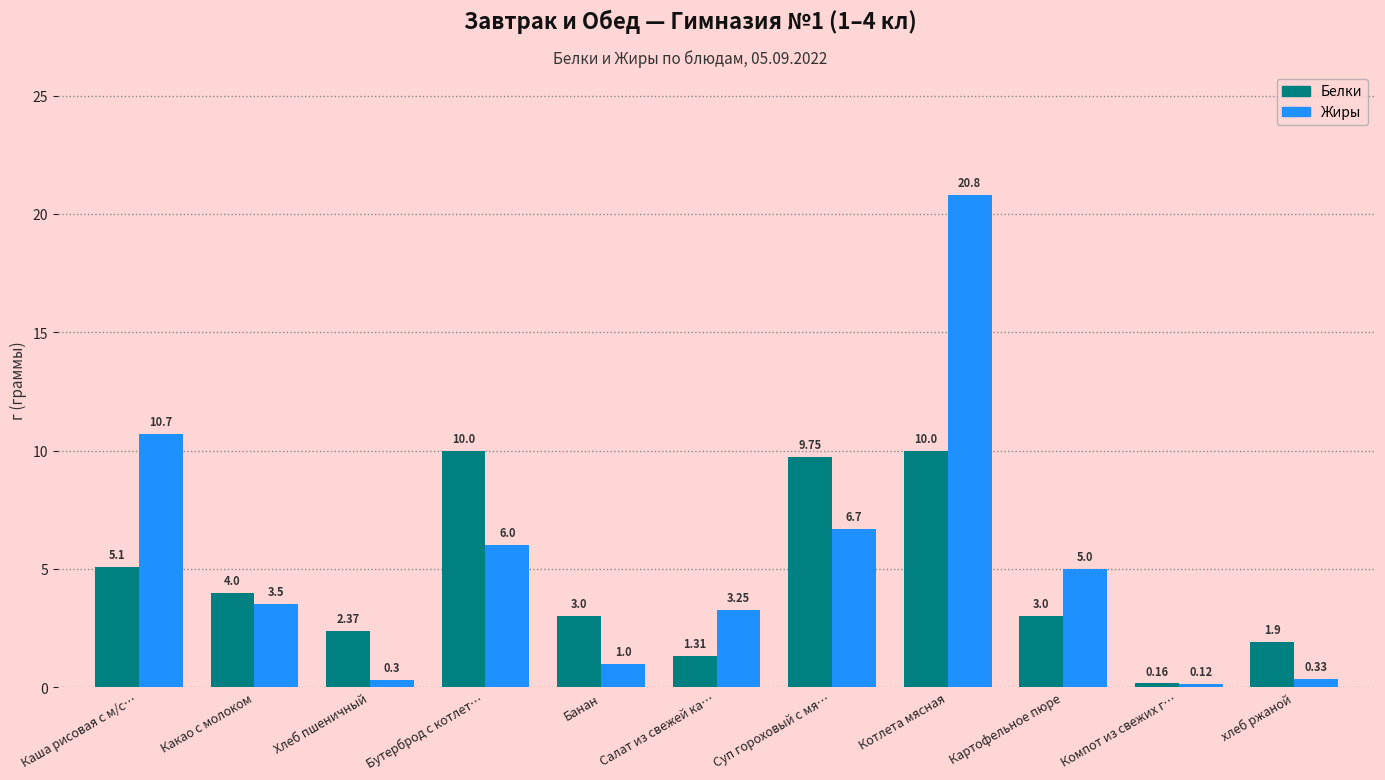

How many data points in Белки are less than 3?

4